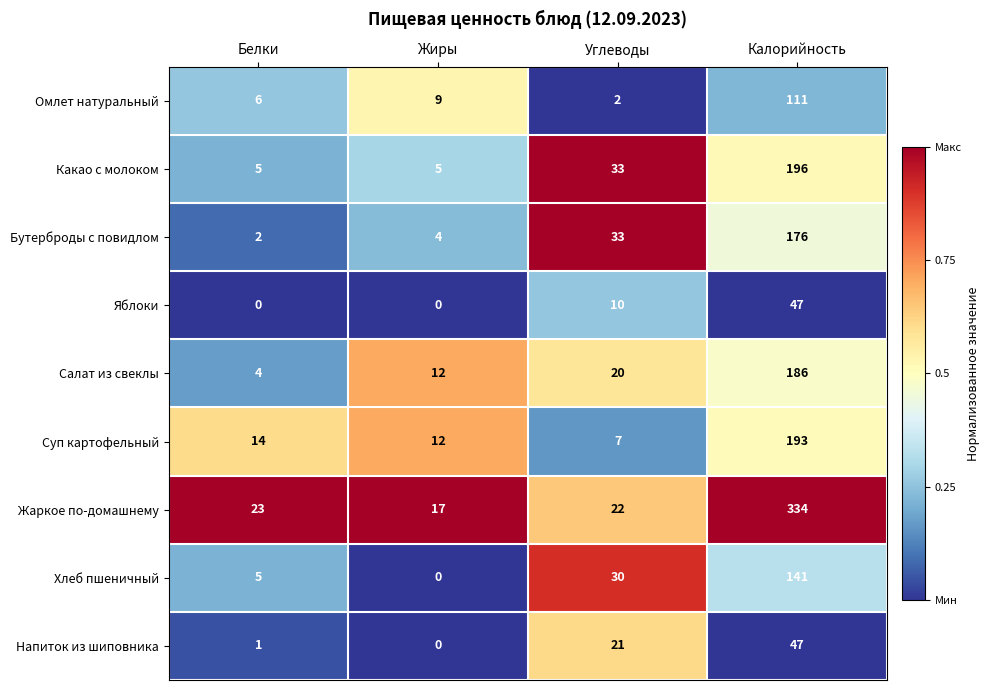

Is the value of Суп картофельный at Углеводы greater than the value of Салат из свеклы at Жиры?

No